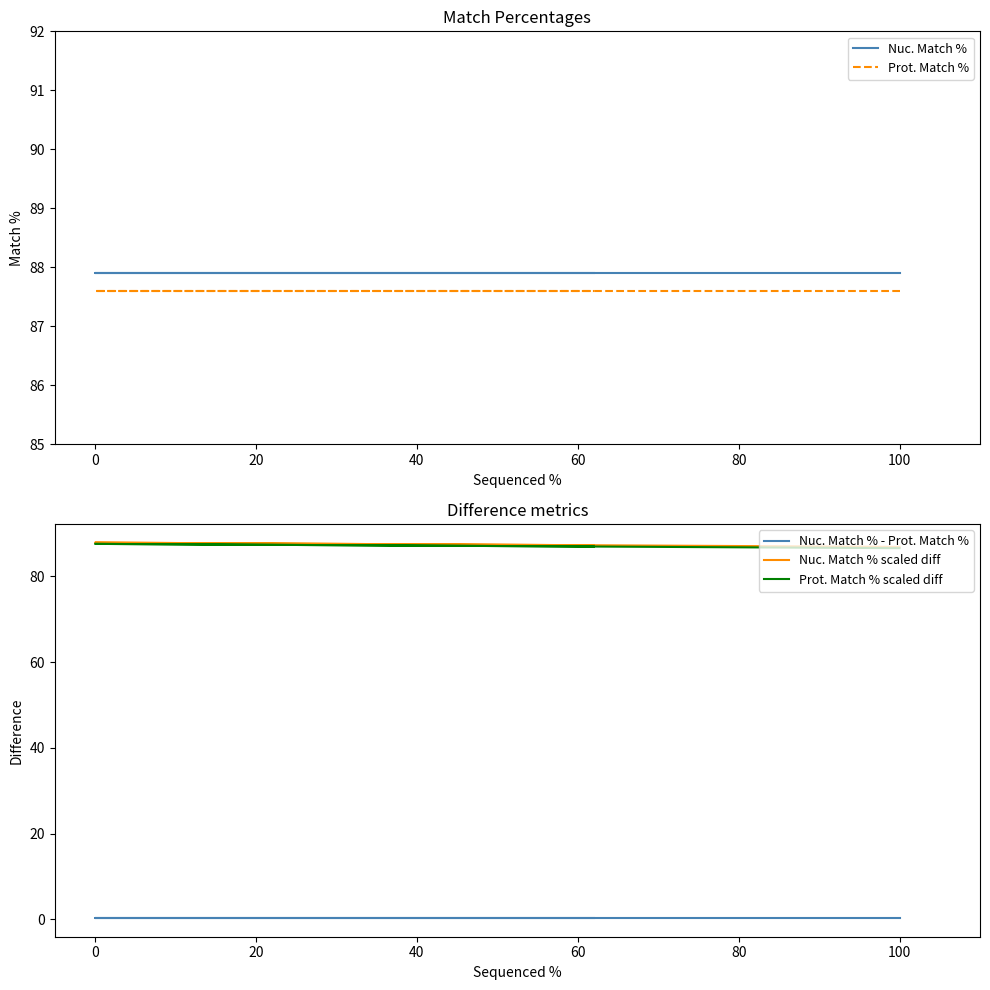

What is the difference between the highest and lowest values at 20?

87.6